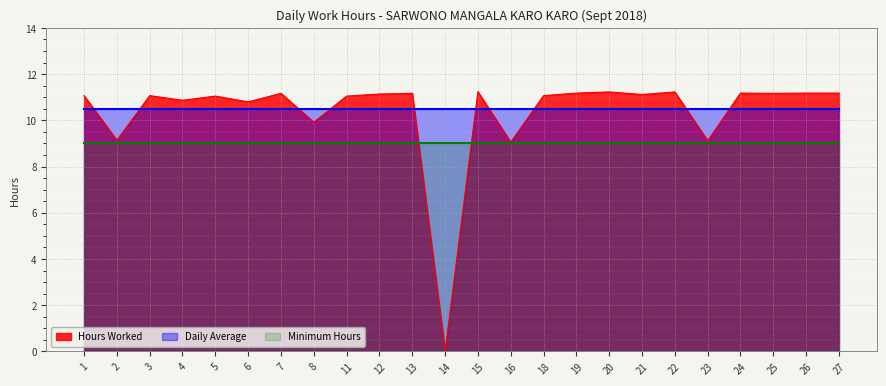

True or false: Hours Worked has more than 0 points higher than both neighbors.

True